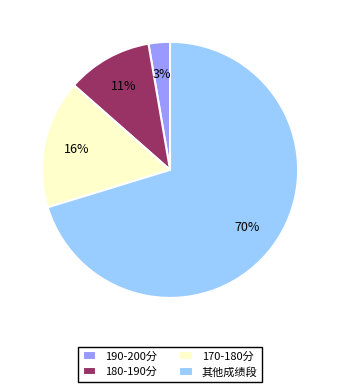

What percentage is the 190-200分 slice, to the nearest percent?

3%